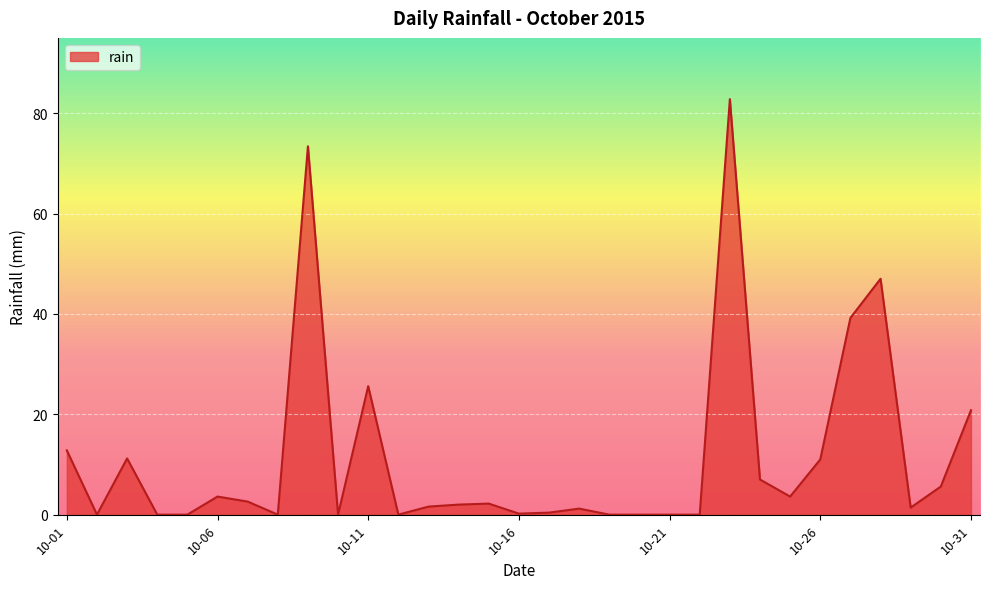

What is the difference between the maximum and minimum values?

82.8